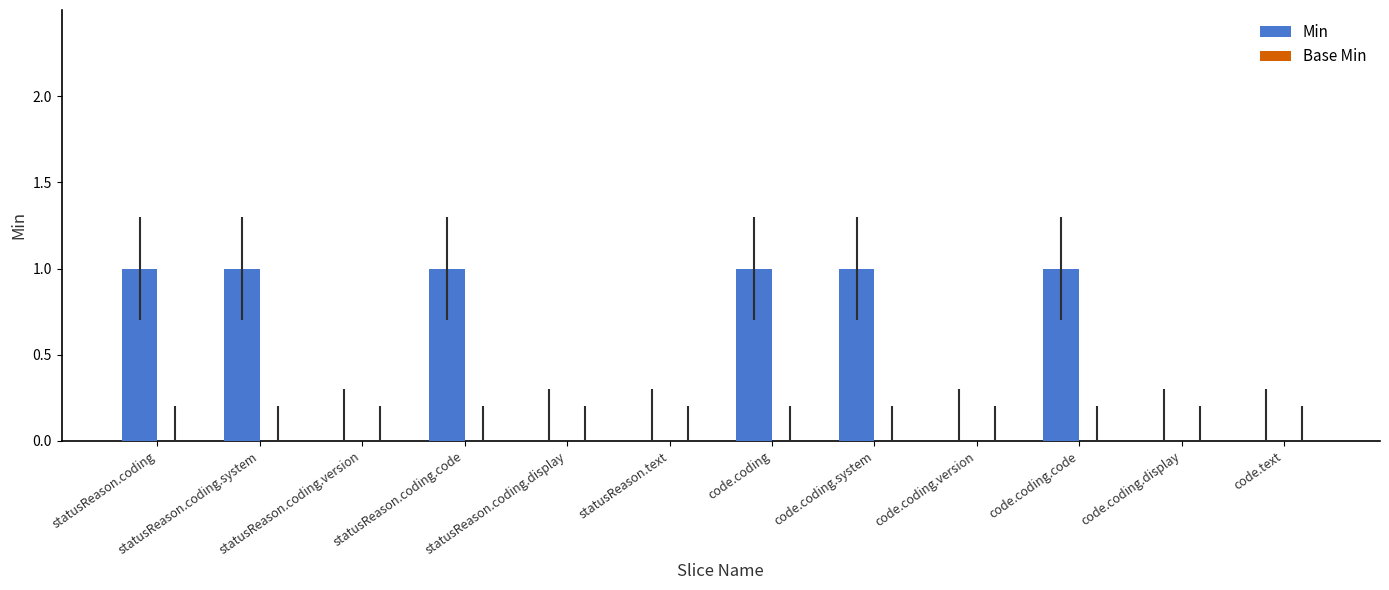

Is it true that the value at statusReason.coding.system is 0?

False